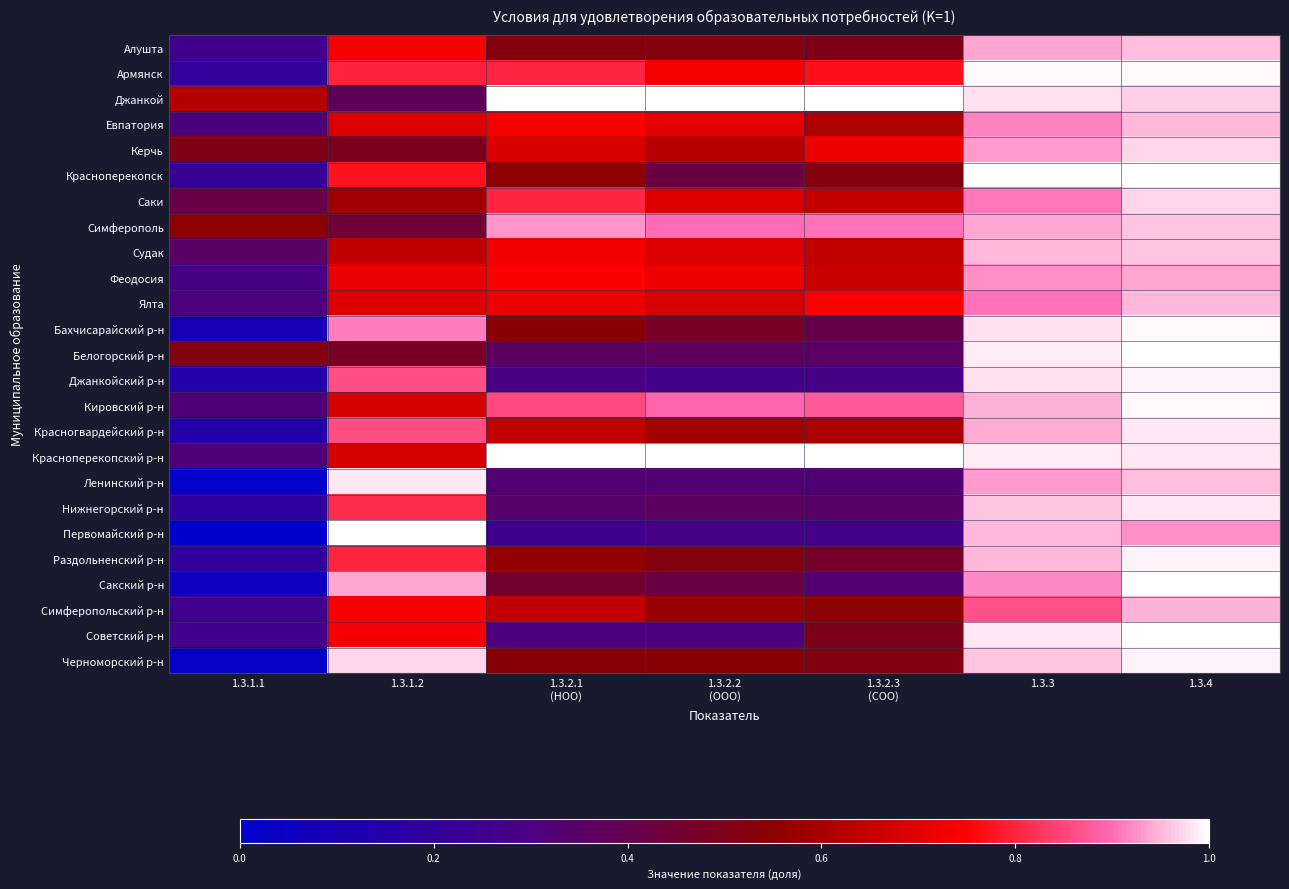

Reading left to right, what are all the values shown in this chart?

Алушта: 1.3.1.1=0.3	1.3.1.2=0.7	1.3.2.1
(НОО)=0.5	1.3.2.2
(ООО)=0.5	1.3.2.3
(СОО)=0.5	1.3.3=0.9	1.3.4=1.0
Армянск: 1.3.1.1=0.2	1.3.1.2=0.8	1.3.2.1
(НОО)=0.8	1.3.2.2
(ООО)=0.7	1.3.2.3
(СОО)=0.8	1.3.3=1.0	1.3.4=1.0
Джанкой: 1.3.1.1=0.6	1.3.1.2=0.4	1.3.2.1
(НОО)=1.0	1.3.2.2
(ООО)=1.0	1.3.2.3
(СОО)=1.0	1.3.3=1.0	1.3.4=1.0
Евпатория: 1.3.1.1=0.3	1.3.1.2=0.7	1.3.2.1
(НОО)=0.7	1.3.2.2
(ООО)=0.7	1.3.2.3
(СОО)=0.6	1.3.3=0.9	1.3.4=1.0
Керчь: 1.3.1.1=0.5	1.3.1.2=0.5	1.3.2.1
(НОО)=0.7	1.3.2.2
(ООО)=0.6	1.3.2.3
(СОО)=0.7	1.3.3=0.9	1.3.4=1.0
Красноперекопск: 1.3.1.1=0.2	1.3.1.2=0.8	1.3.2.1
(НОО)=0.6	1.3.2.2
(ООО)=0.4	1.3.2.3
(СОО)=0.5	1.3.3=1.0	1.3.4=1.0
Саки: 1.3.1.1=0.4	1.3.1.2=0.6	1.3.2.1
(НОО)=0.8	1.3.2.2
(ООО)=0.7	1.3.2.3
(СОО)=0.6	1.3.3=0.9	1.3.4=1.0
Симферополь: 1.3.1.1=0.6	1.3.1.2=0.4	1.3.2.1
(НОО)=0.9	1.3.2.2
(ООО)=0.9	1.3.2.3
(СОО)=0.9	1.3.3=0.9	1.3.4=1.0
Судак: 1.3.1.1=0.4	1.3.1.2=0.6	1.3.2.1
(НОО)=0.7	1.3.2.2
(ООО)=0.7	1.3.2.3
(СОО)=0.6	1.3.3=1.0	1.3.4=1.0
Феодосия: 1.3.1.1=0.3	1.3.1.2=0.7	1.3.2.1
(НОО)=0.7	1.3.2.2
(ООО)=0.7	1.3.2.3
(СОО)=0.7	1.3.3=0.9	1.3.4=0.9
Ялта: 1.3.1.1=0.3	1.3.1.2=0.7	1.3.2.1
(НОО)=0.7	1.3.2.2
(ООО)=0.7	1.3.2.3
(СОО)=0.7	1.3.3=0.9	1.3.4=1.0
Бахчисарайский р-н: 1.3.1.1=0.1	1.3.1.2=0.9	1.3.2.1
(НОО)=0.5	1.3.2.2
(ООО)=0.5	1.3.2.3
(СОО)=0.4	1.3.3=1.0	1.3.4=1.0
Белогорский р-н: 1.3.1.1=0.5	1.3.1.2=0.5	1.3.2.1
(НОО)=0.4	1.3.2.2
(ООО)=0.4	1.3.2.3
(СОО)=0.4	1.3.3=1.0	1.3.4=1.0
Джанкойский р-н: 1.3.1.1=0.1	1.3.1.2=0.9	1.3.2.1
(НОО)=0.3	1.3.2.2
(ООО)=0.3	1.3.2.3
(СОО)=0.3	1.3.3=1.0	1.3.4=1.0
Кировский р-н: 1.3.1.1=0.3	1.3.1.2=0.7	1.3.2.1
(НОО)=0.9	1.3.2.2
(ООО)=0.9	1.3.2.3
(СОО)=0.9	1.3.3=0.9	1.3.4=1.0
Красногвардейский р-н: 1.3.1.1=0.1	1.3.1.2=0.9	1.3.2.1
(НОО)=0.6	1.3.2.2
(ООО)=0.6	1.3.2.3
(СОО)=0.6	1.3.3=0.9	1.3.4=1.0
Красноперекопский р-н: 1.3.1.1=0.3	1.3.1.2=0.7	1.3.2.1
(НОО)=1.0	1.3.2.2
(ООО)=1.0	1.3.2.3
(СОО)=1.0	1.3.3=1.0	1.3.4=1.0
Ленинский р-н: 1.3.1.1=0.0	1.3.1.2=1.0	1.3.2.1
(НОО)=0.3	1.3.2.2
(ООО)=0.3	1.3.2.3
(СОО)=0.3	1.3.3=0.9	1.3.4=1.0
Нижнегорский р-н: 1.3.1.1=0.2	1.3.1.2=0.8	1.3.2.1
(НОО)=0.3	1.3.2.2
(ООО)=0.4	1.3.2.3
(СОО)=0.4	1.3.3=1.0	1.3.4=1.0
Первомайский р-н: 1.3.1.1=0.0	1.3.1.2=1.0	1.3.2.1
(НОО)=0.3	1.3.2.2
(ООО)=0.3	1.3.2.3
(СОО)=0.3	1.3.3=0.9	1.3.4=0.9
Раздольненский р-н: 1.3.1.1=0.2	1.3.1.2=0.8	1.3.2.1
(НОО)=0.6	1.3.2.2
(ООО)=0.5	1.3.2.3
(СОО)=0.5	1.3.3=1.0	1.3.4=1.0
Сакский р-н: 1.3.1.1=0.1	1.3.1.2=0.9	1.3.2.1
(НОО)=0.5	1.3.2.2
(ООО)=0.4	1.3.2.3
(СОО)=0.3	1.3.3=0.9	1.3.4=1.0
Симферопольский р-н: 1.3.1.1=0.3	1.3.1.2=0.7	1.3.2.1
(НОО)=0.6	1.3.2.2
(ООО)=0.6	1.3.2.3
(СОО)=0.6	1.3.3=0.9	1.3.4=0.9
Советский р-н: 1.3.1.1=0.3	1.3.1.2=0.7	1.3.2.1
(НОО)=0.3	1.3.2.2
(ООО)=0.3	1.3.2.3
(СОО)=0.5	1.3.3=1.0	1.3.4=1.0
Черноморский р-н: 1.3.1.1=0.0	1.3.1.2=1.0	1.3.2.1
(НОО)=0.5	1.3.2.2
(ООО)=0.5	1.3.2.3
(СОО)=0.5	1.3.3=1.0	1.3.4=1.0